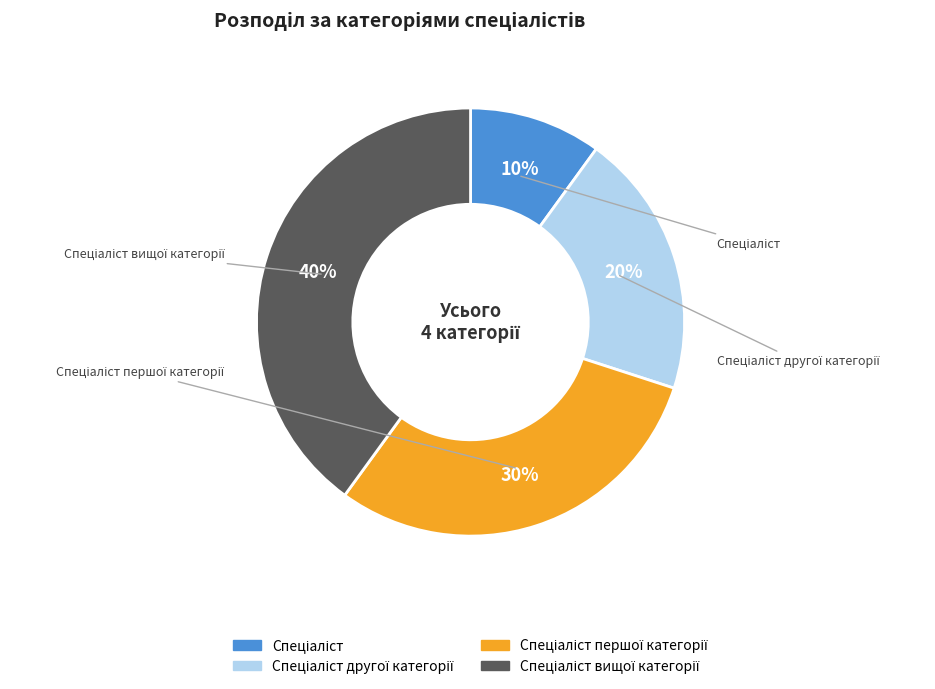

To the nearest percent, what is the difference between the largest and smallest slice percentages?

30%